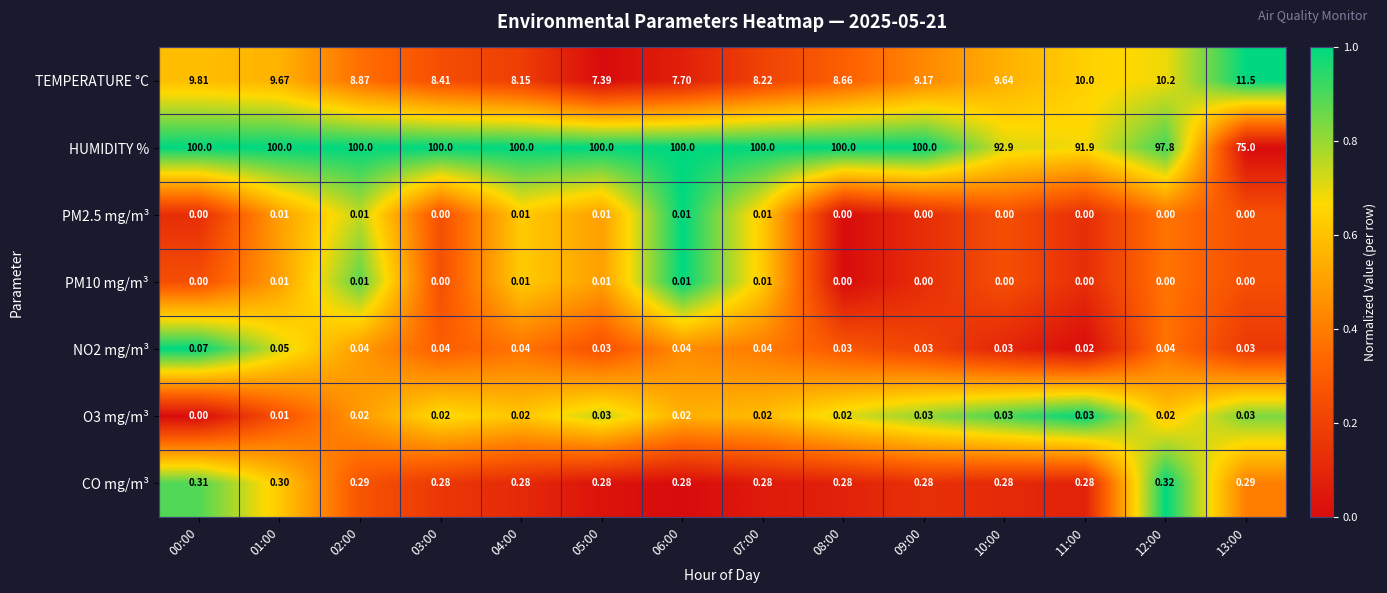

Between 01:00 and 12:00, which series saw the biggest shift?

HUMIDITY %